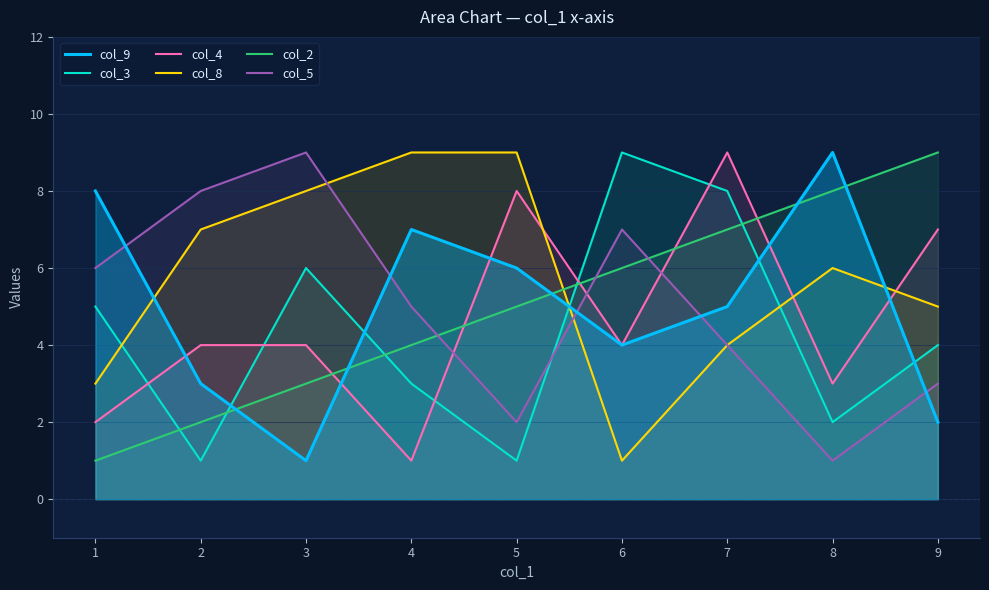

Where is the first local minimum for col_3?

2